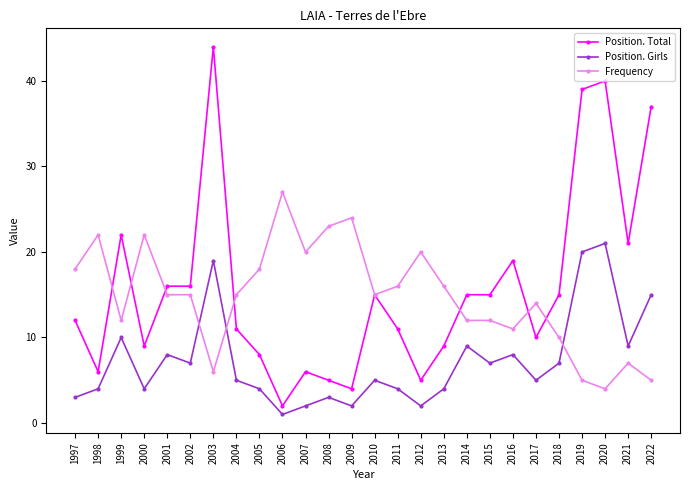

How many lines are shown in the chart?

3